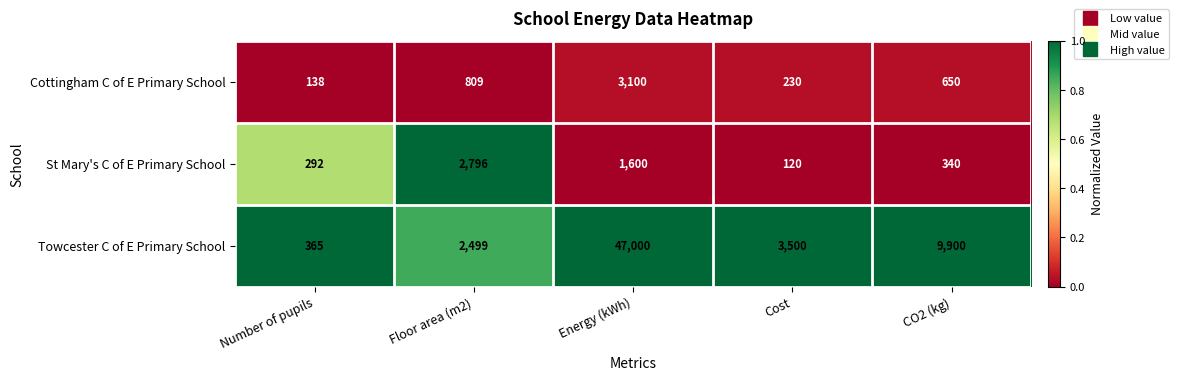

Rank the series by their maximum value, from highest to lowest.

Towcester C of E Primary School, Cottingham C of E Primary School, St Mary's C of E Primary School